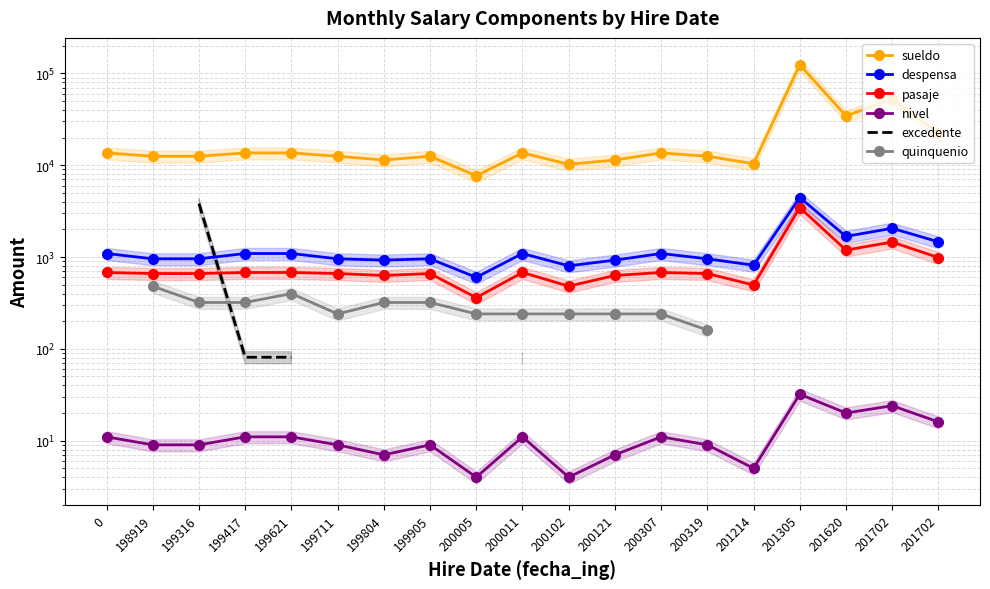

True or false: quinquenio and despensa cross at least once.

False